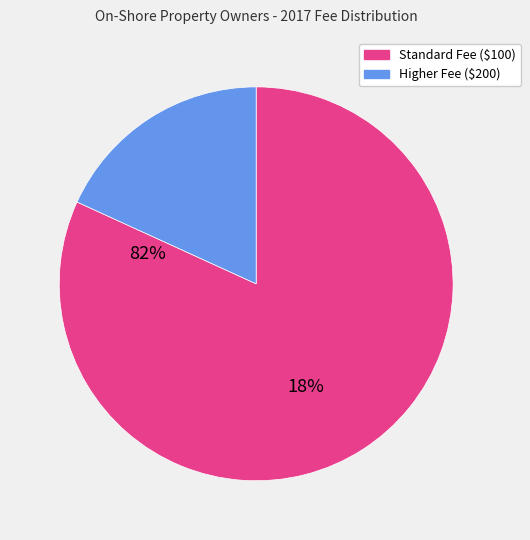

Count the number of slices in the pie.

2